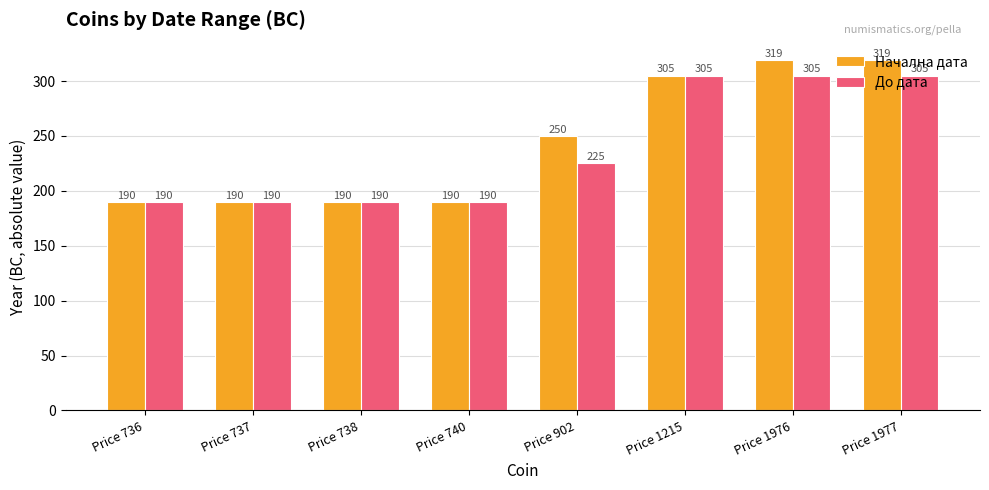

What is the sum of all До дата values?

1900